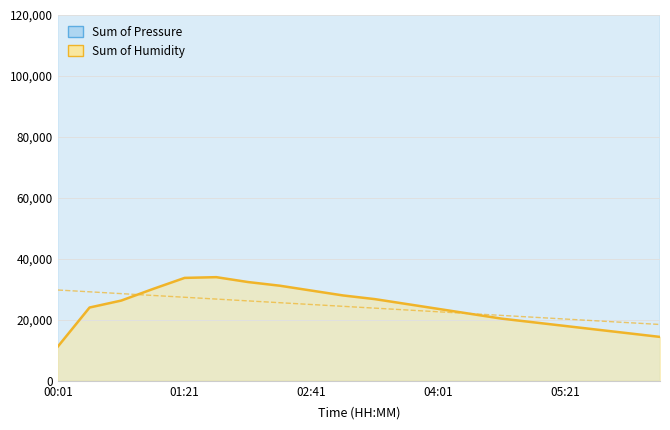

What is the maximum value shown in the chart?

429372.0